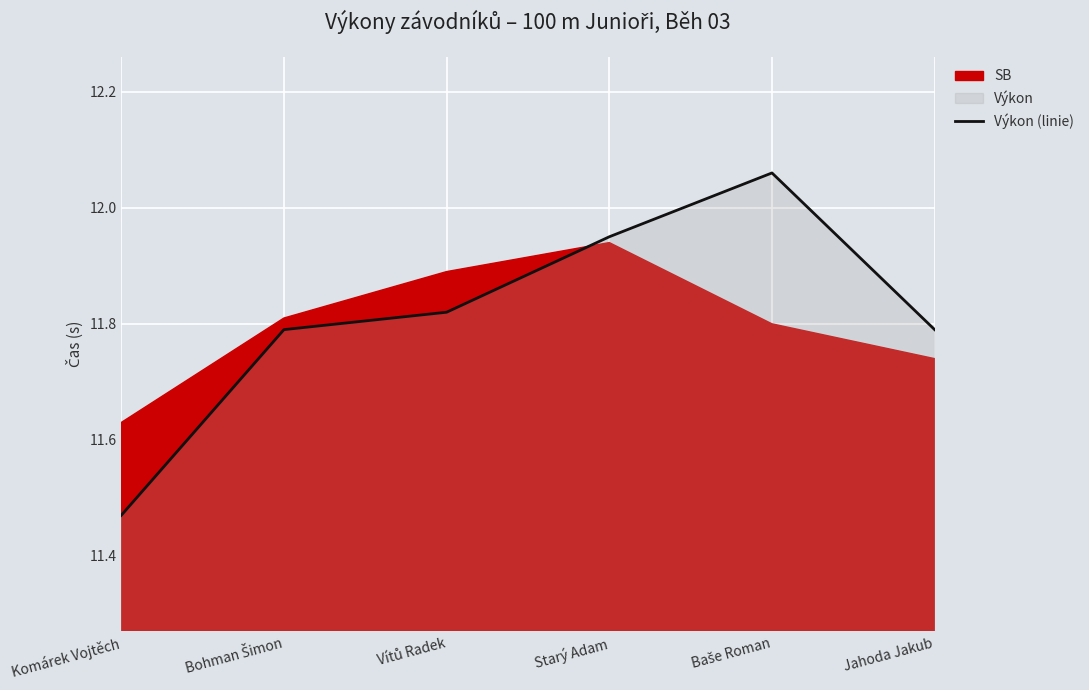

What is the change in value from Starý Adam to Jahoda Jakub?

-0.2